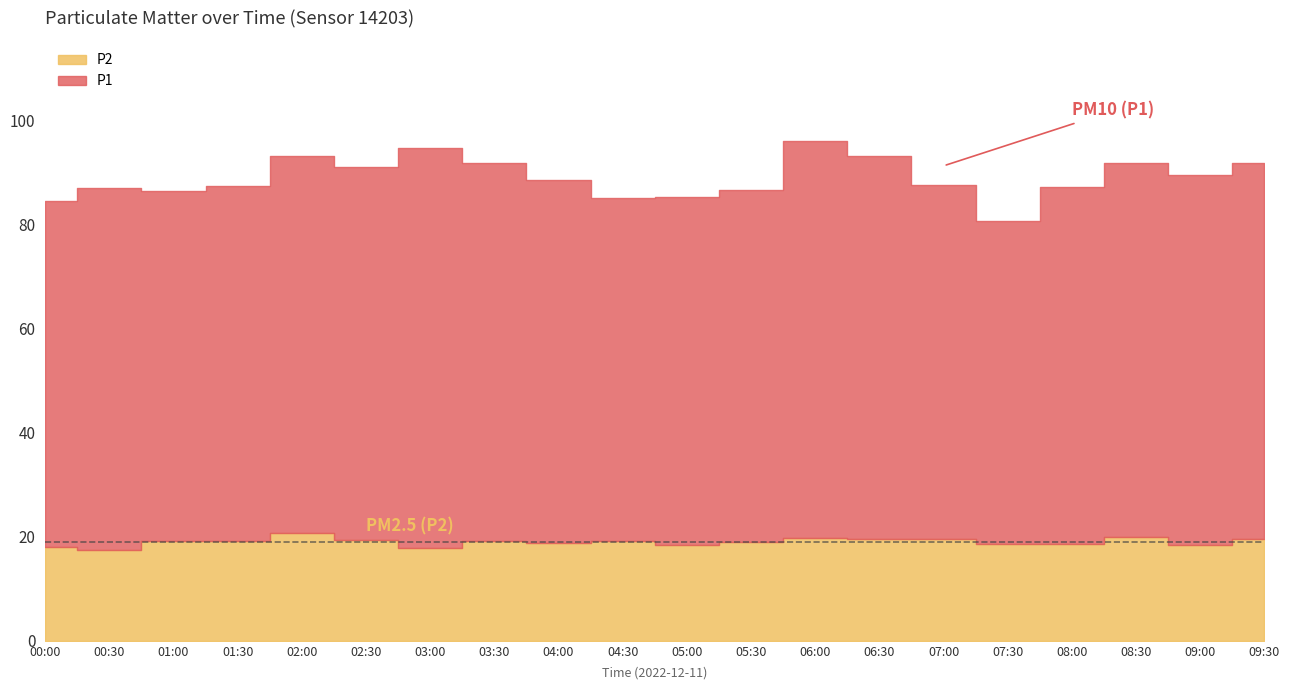

True or false: P2 and P1 intersect in this chart.

False